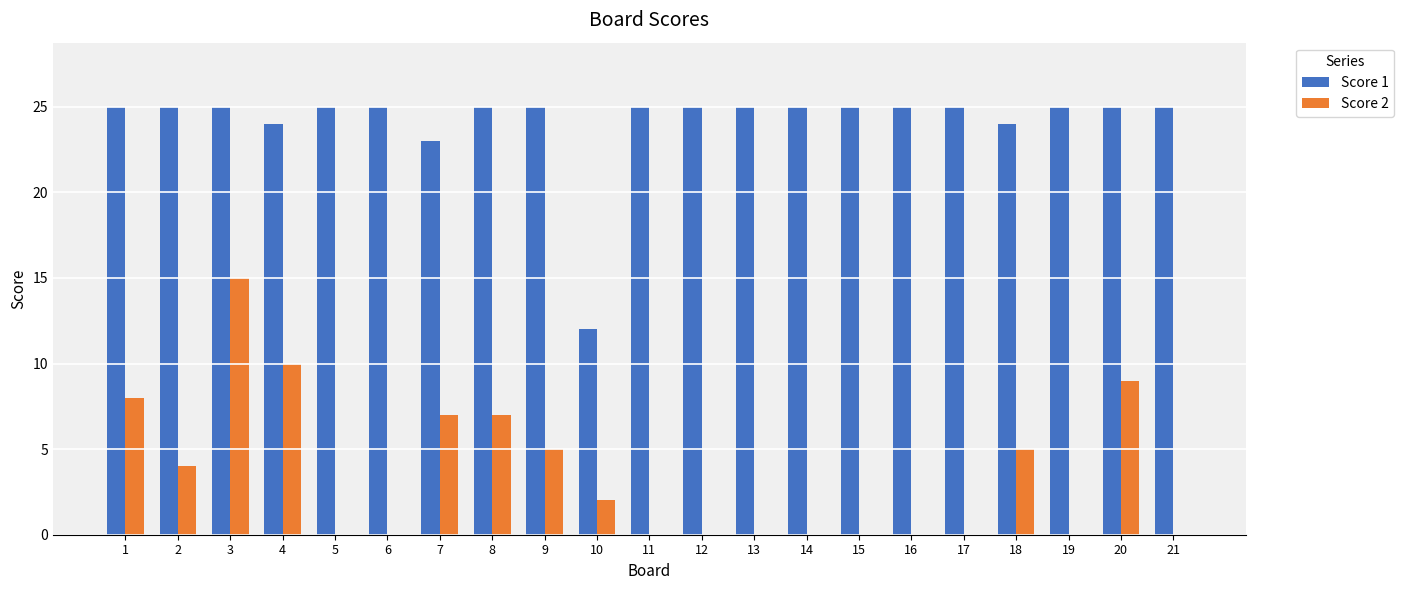

Which series has the largest total across all categories?

Score 1